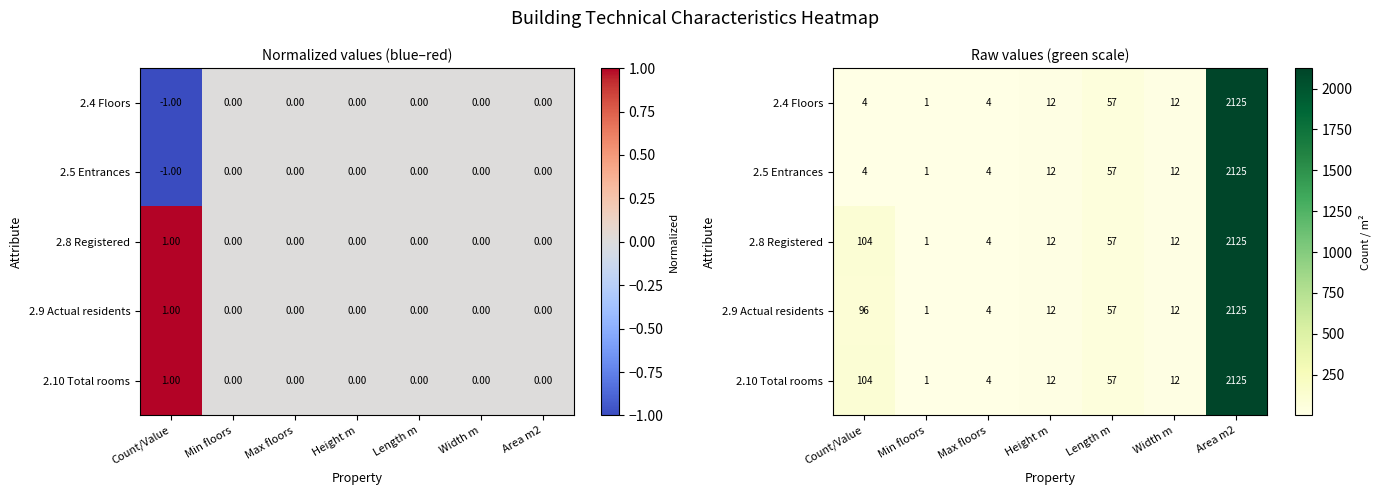

Which series has the largest total across all categories?

2.8 Registered